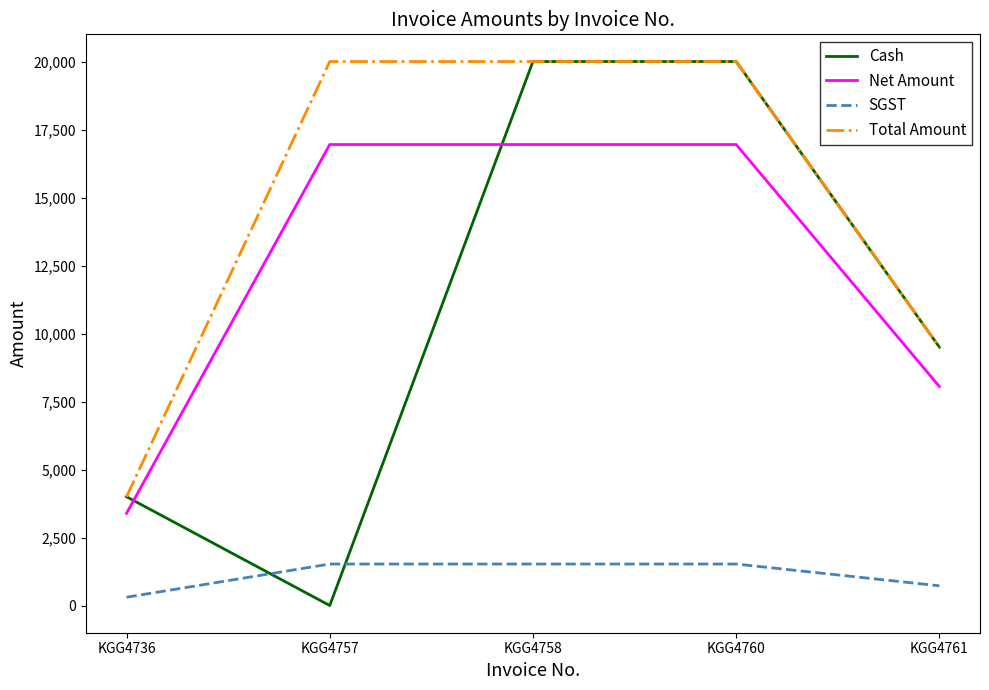

True or false: SGST and Net Amount intersect in this chart.

False